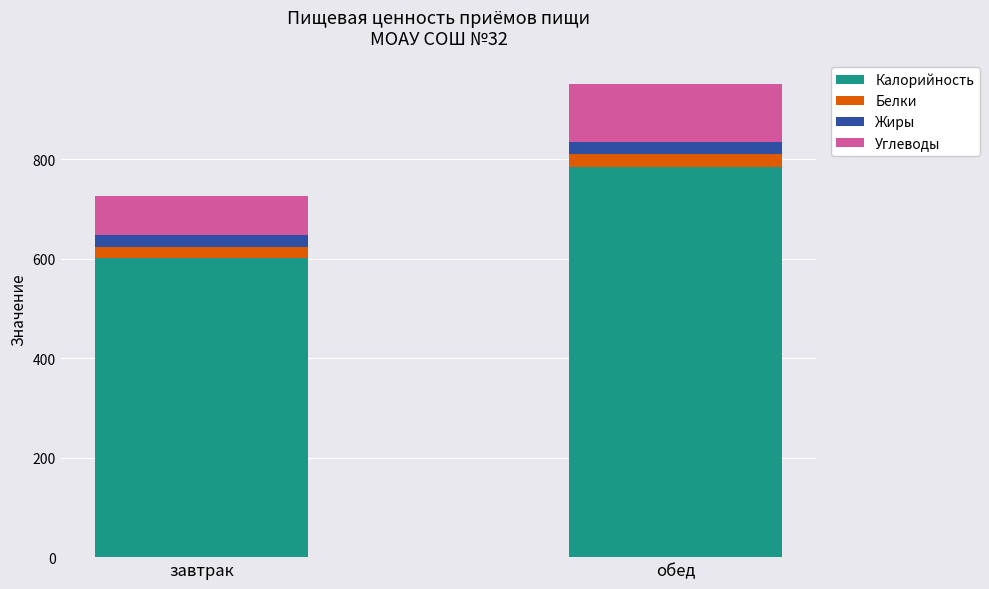

At which category is the sum across all series the highest?

обед